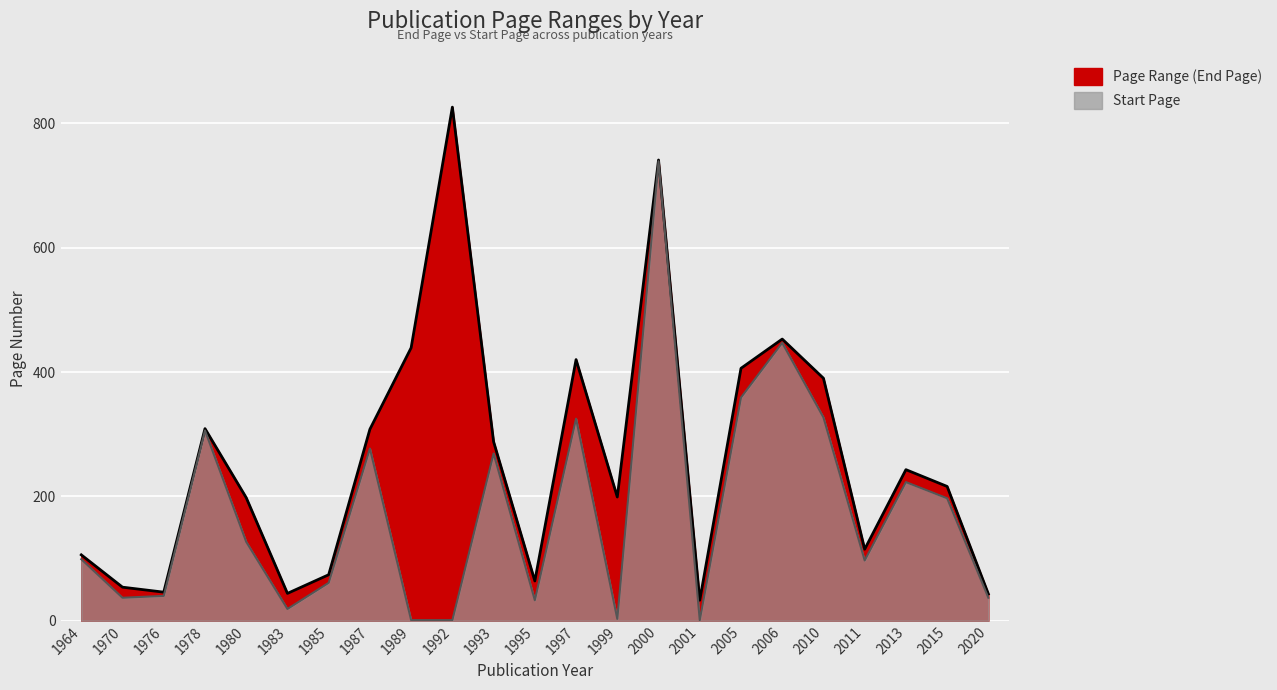

How many interior local peaks does the Start Page series have?

7